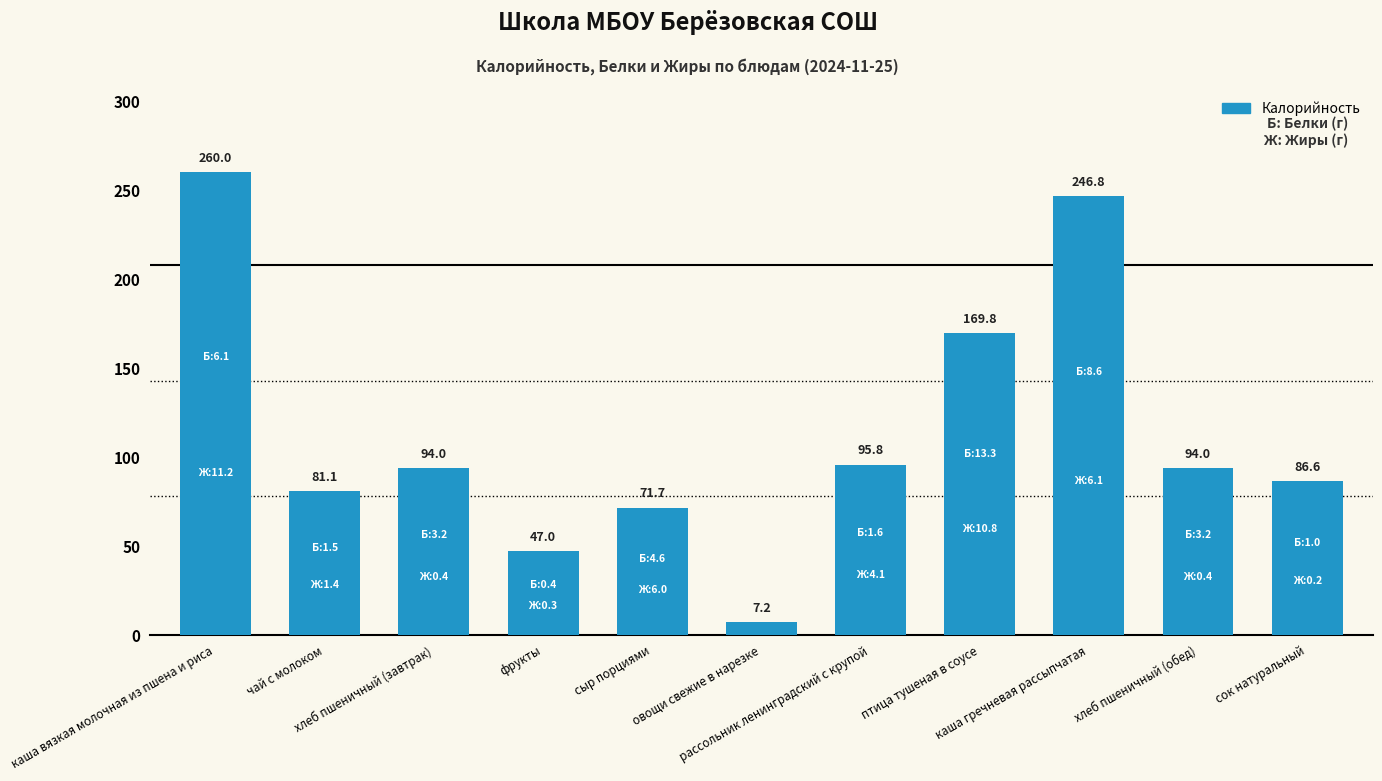

What is the maximum value shown in the chart?

260.0